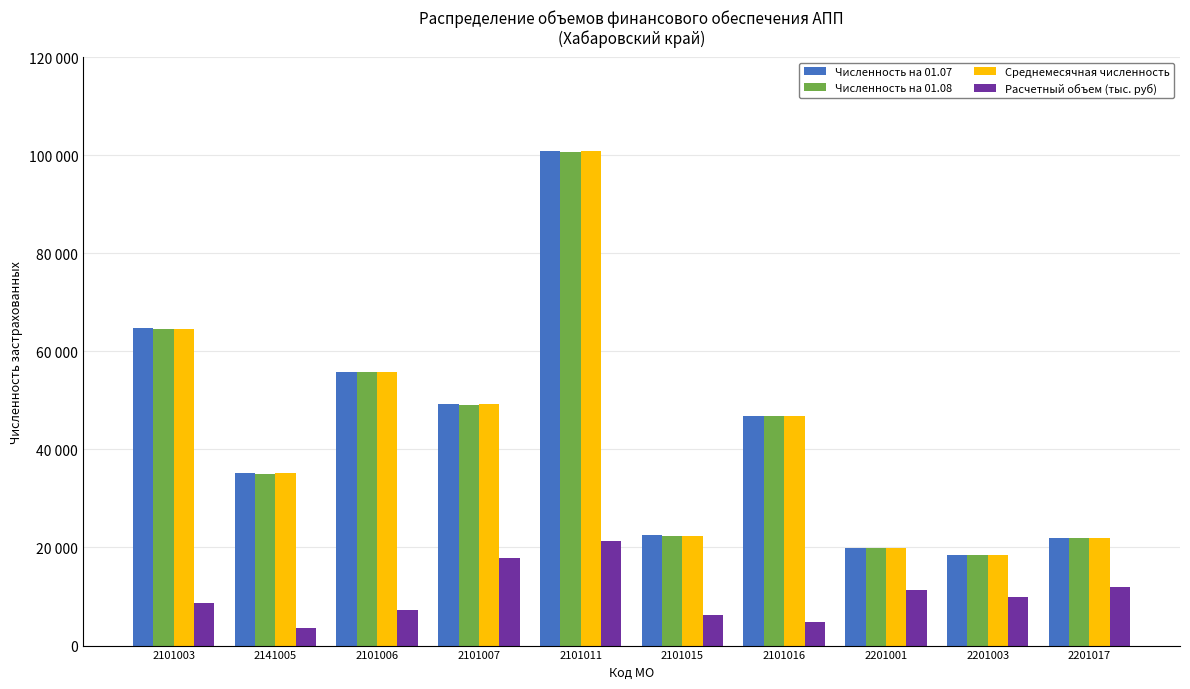

Does the chart contain stacked bars?

No